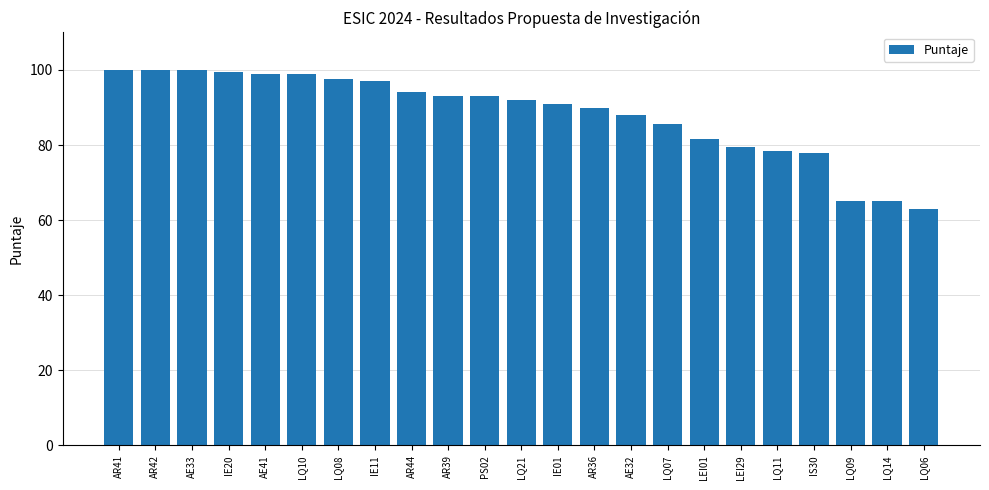

Where is the data nearest to the value 81?

LEI01